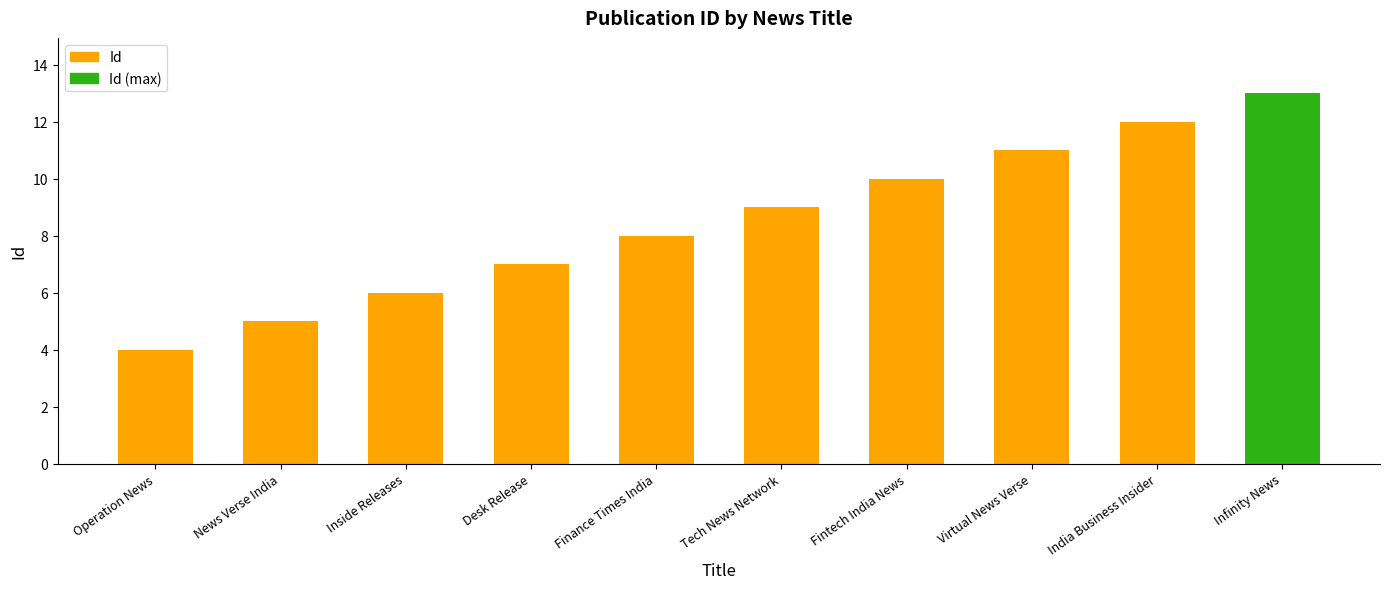

What is the difference between the maximum and minimum values?

9